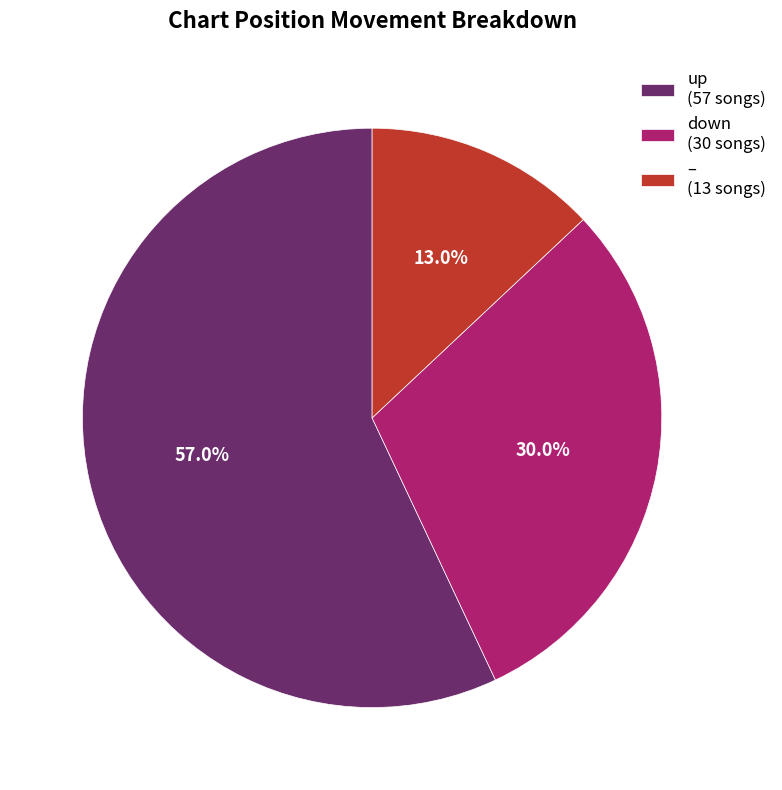

Is there a majority slice in this chart?

Yes